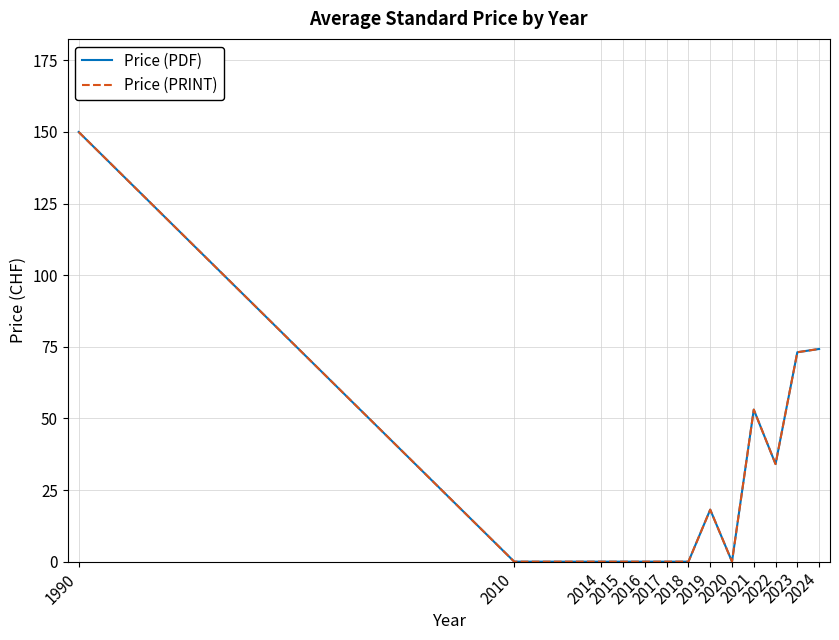

Is this an area chart (filled region under the line)?

No